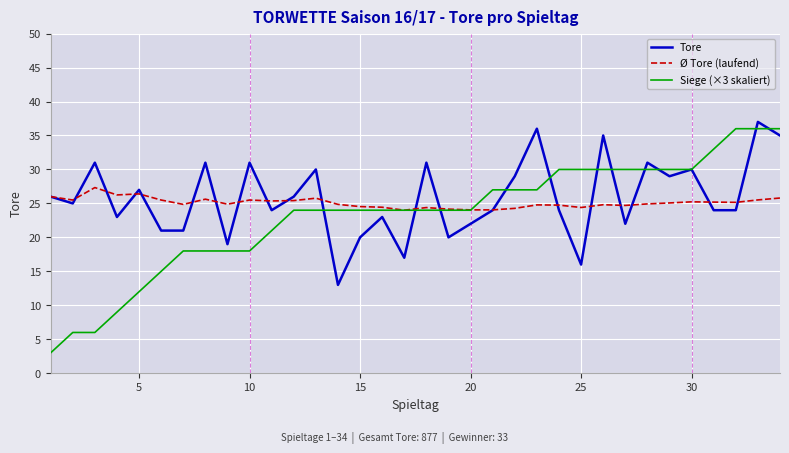

List the series in order of their overall mean, lowest first.

Siege (×3 skaliert), Ø Tore (laufend), Tore